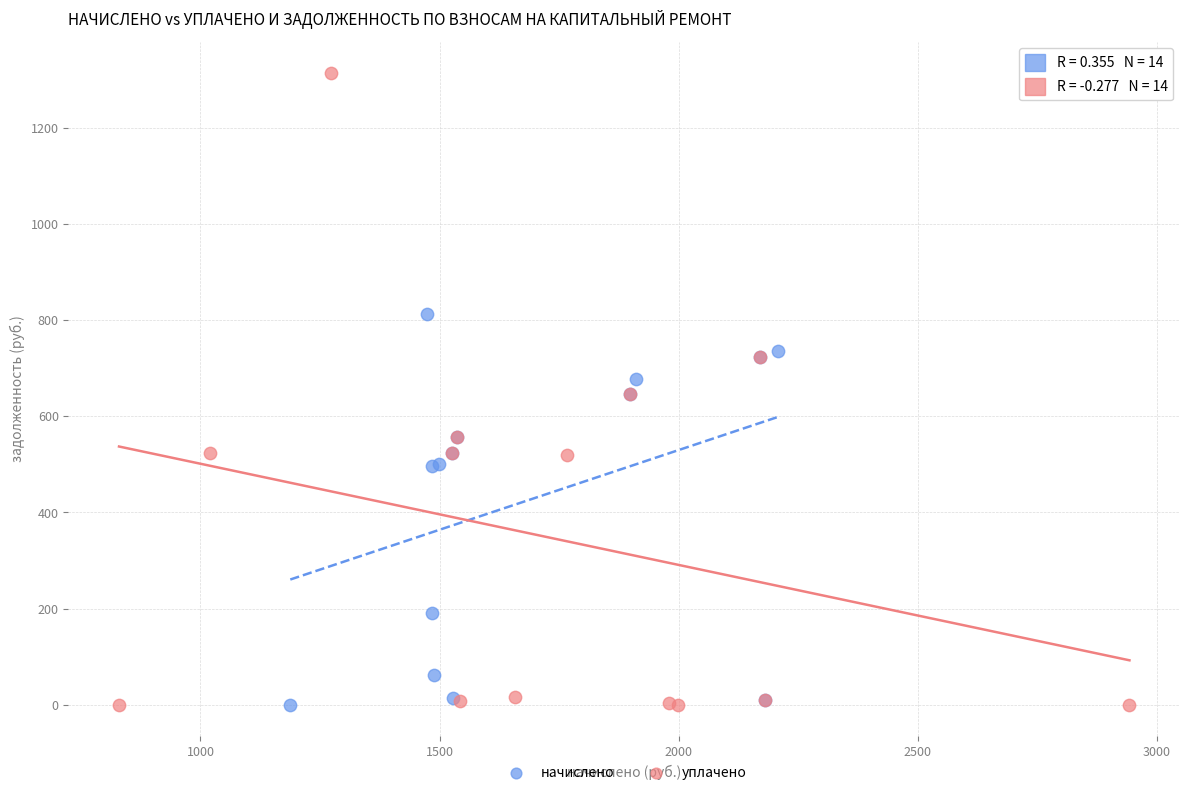

Which series has the widest spread of Y values?

уплачено